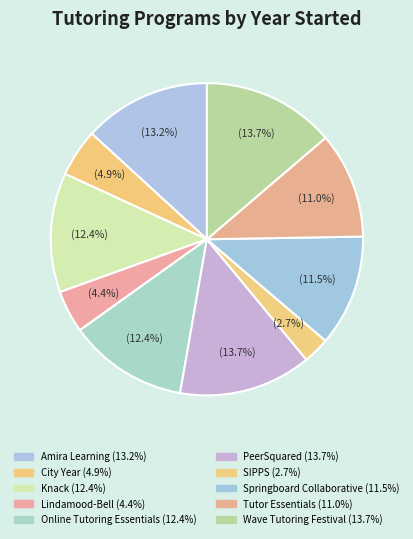

How many slices are in this pie chart?

10